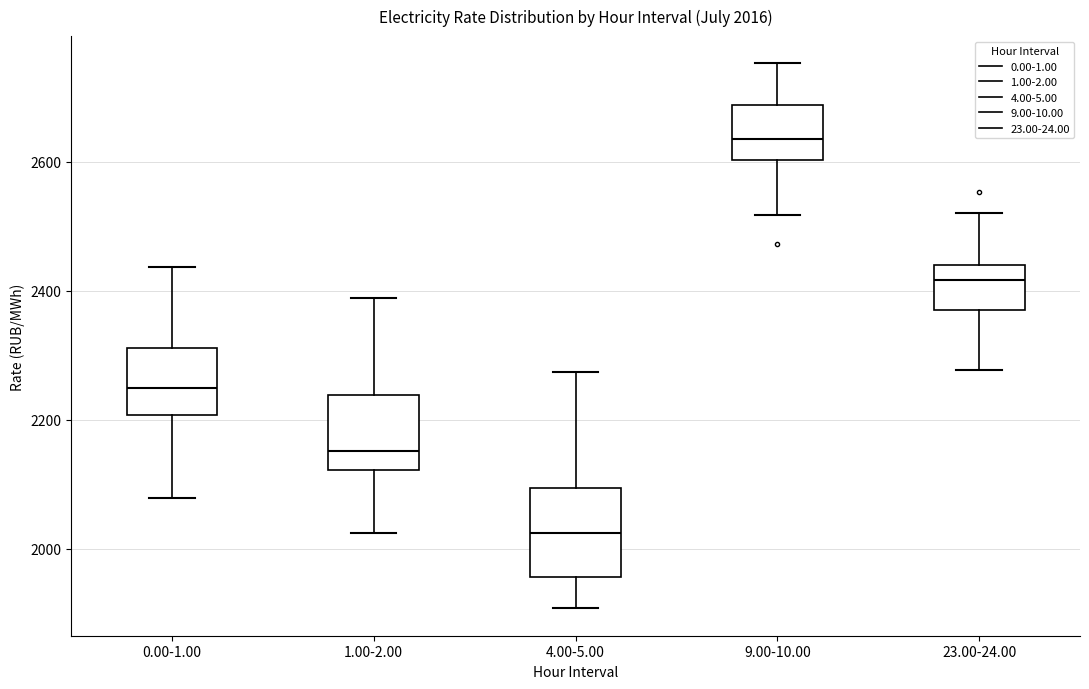

Which box has the lowest median line?

4.00-5.00